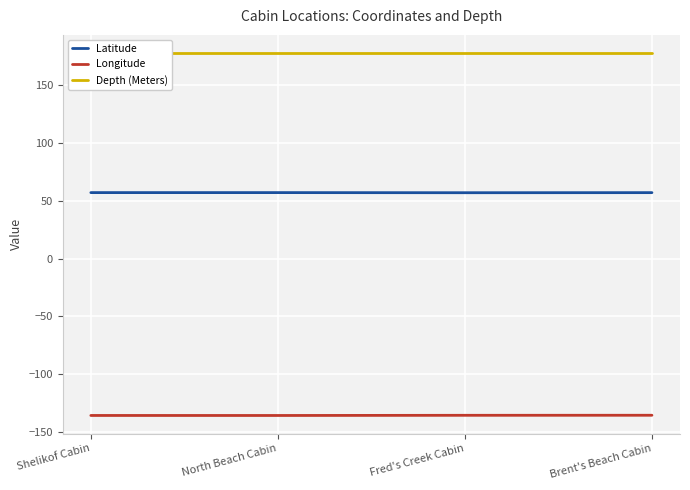

True or false: Longitude and Latitude cross at least once.

False